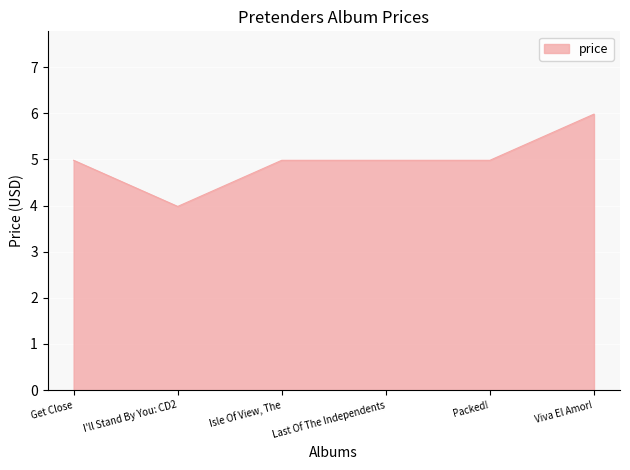

The value at Last Of The Independents is 5.0. True or false?

True